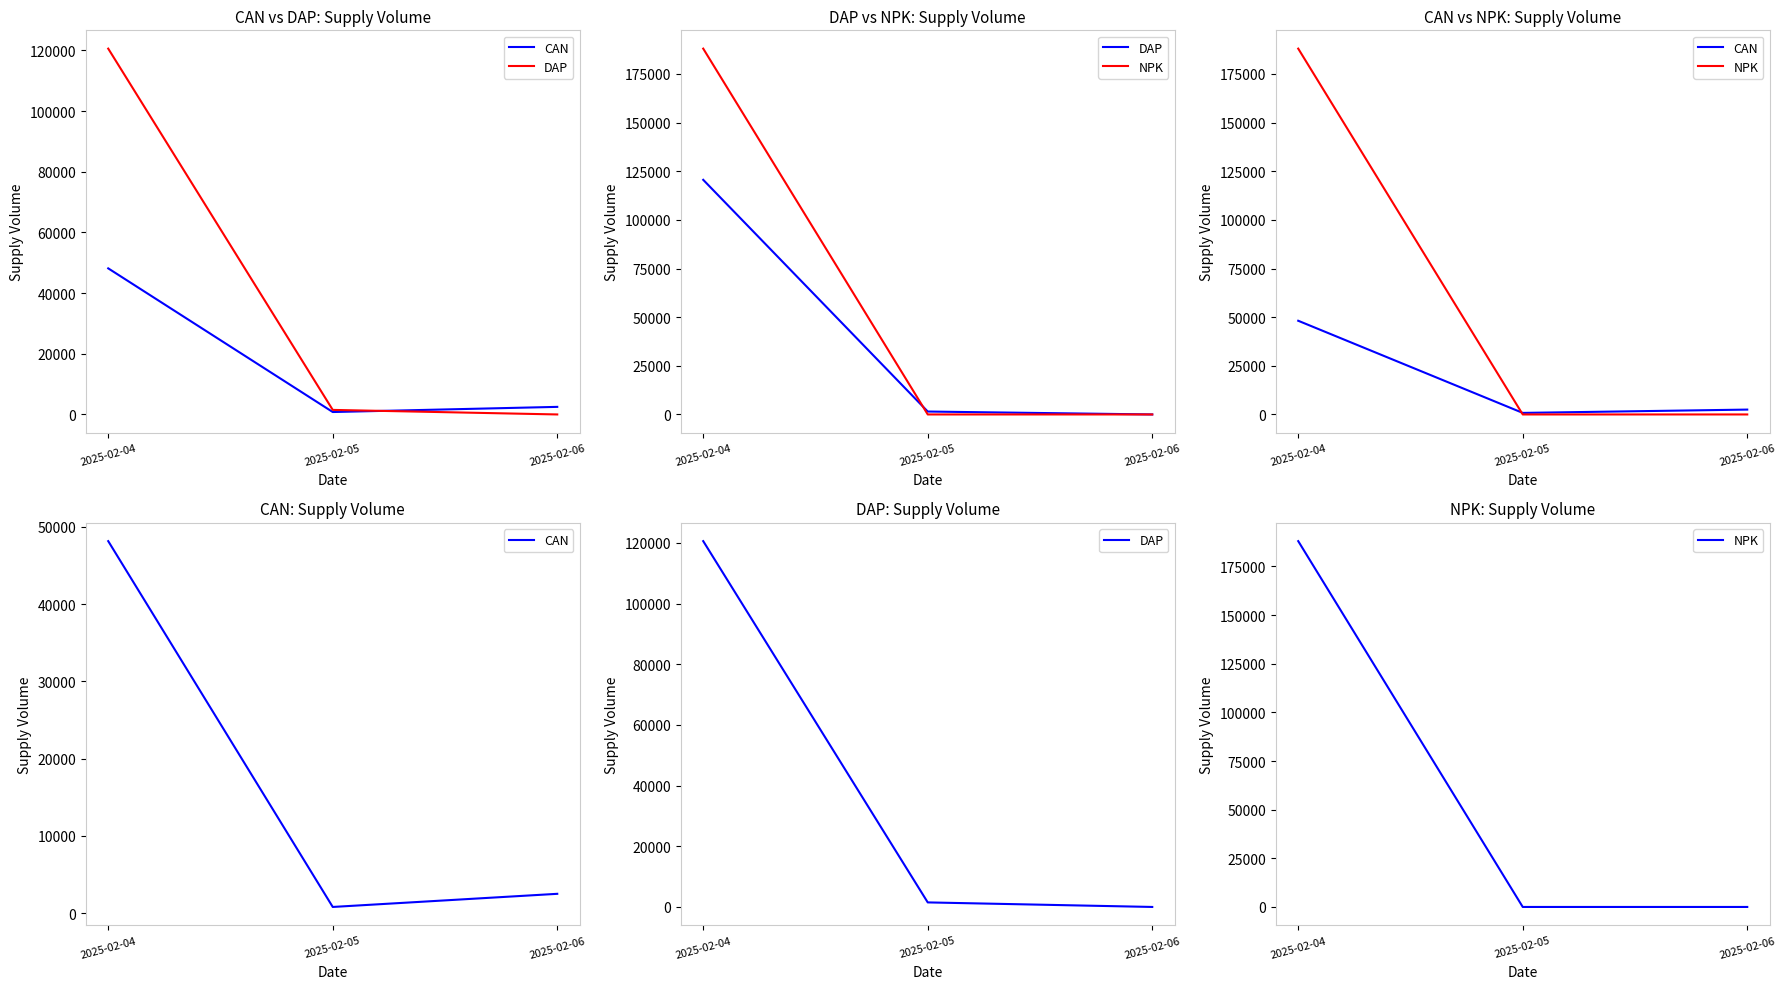

True or false: DAP has a value of 120575 at 2025-02-04.

True